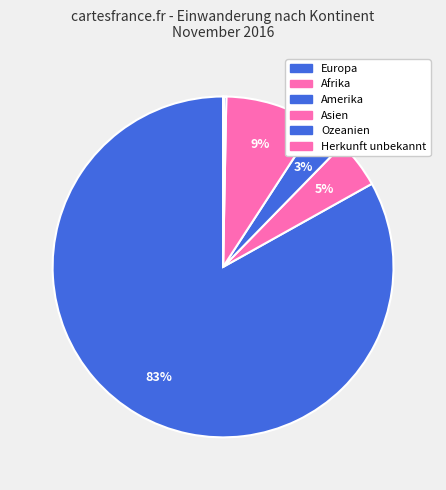

What percentage is the Europa slice, to the nearest percent?

83%